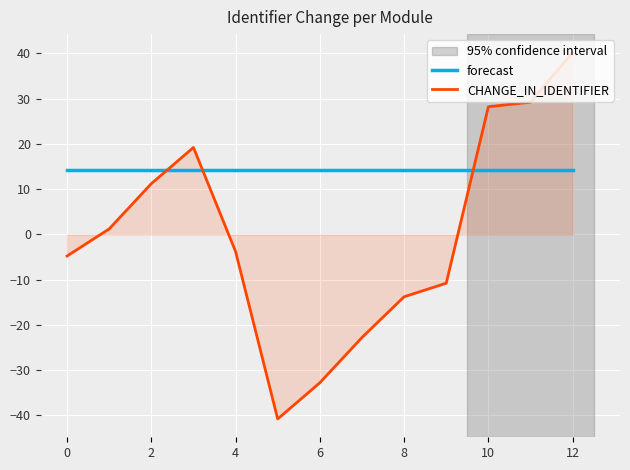

Which series has the largest total across all categories?

forecast